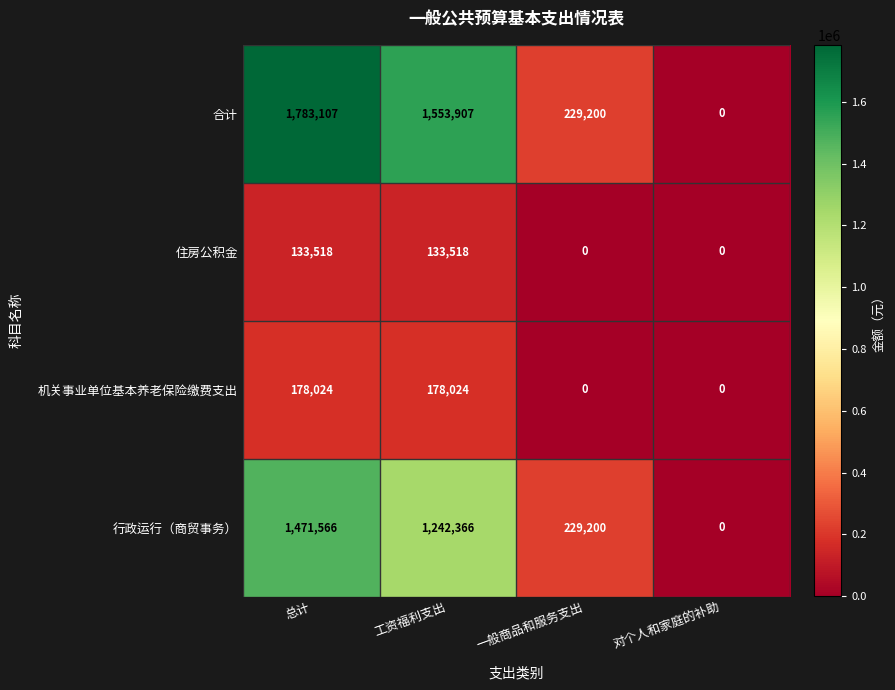

At which category is the sum across all series the highest?

总计